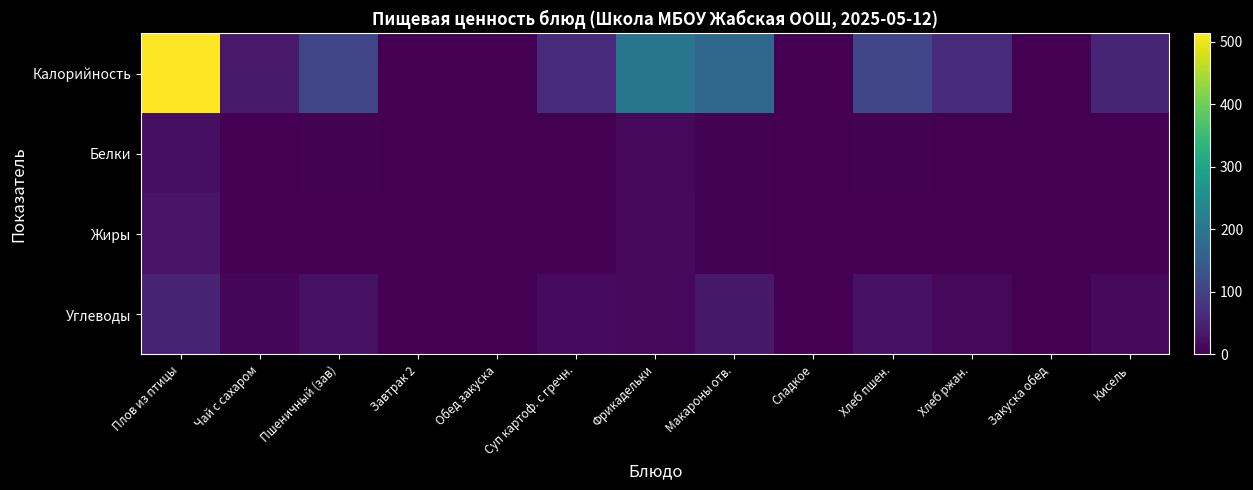

Rank the series at Пшеничный (зав) from lowest to highest value.

Жиры, Белки, Углеводы, Калорийность